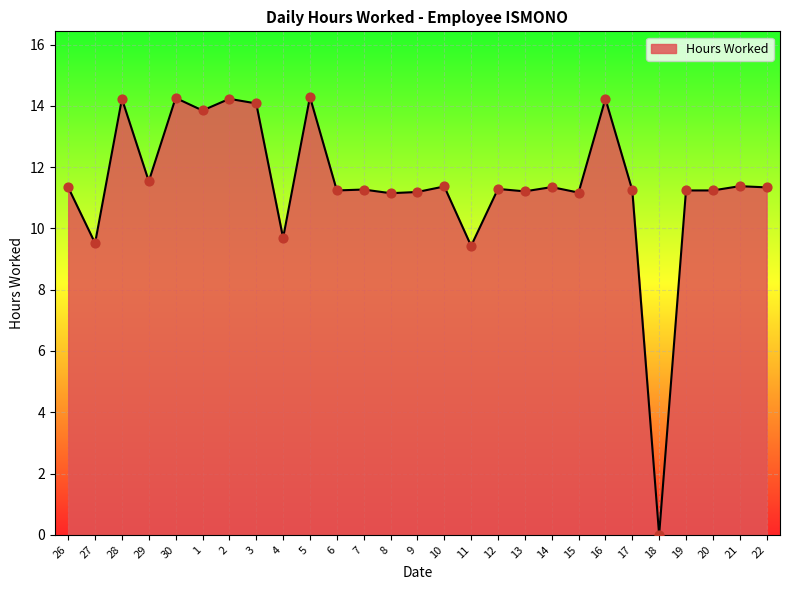

Between 1 and 9, which is larger?

1